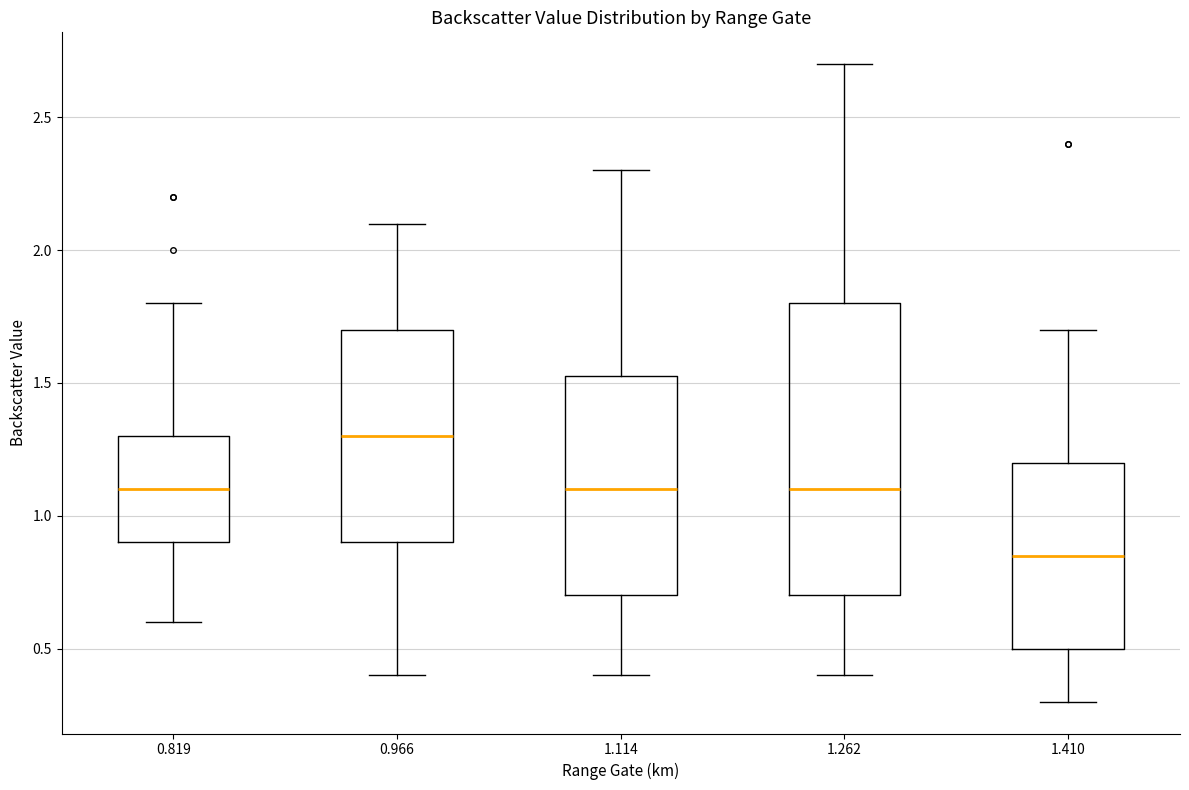

Reading left to right, transcribe this box plot: for each box, give where its median line is, the range the box spans, and where its two whiskers end, as read against the y-axis. The values are not printed on the chart, so give them approximately, as read against the axis.

0.819: median 1.10, box 0.90 to 1.30, whiskers 0.60 to 1.80
0.966: median 1.30, box 0.90 to 1.70, whiskers 0.40 to 2.10
1.114: median 1.10, box 0.70 to 1.55, whiskers 0.40 to 2.30
1.262: median 1.10, box 0.70 to 1.80, whiskers 0.40 to 2.70
1.410: median 0.85, box 0.50 to 1.20, whiskers 0.30 to 1.70